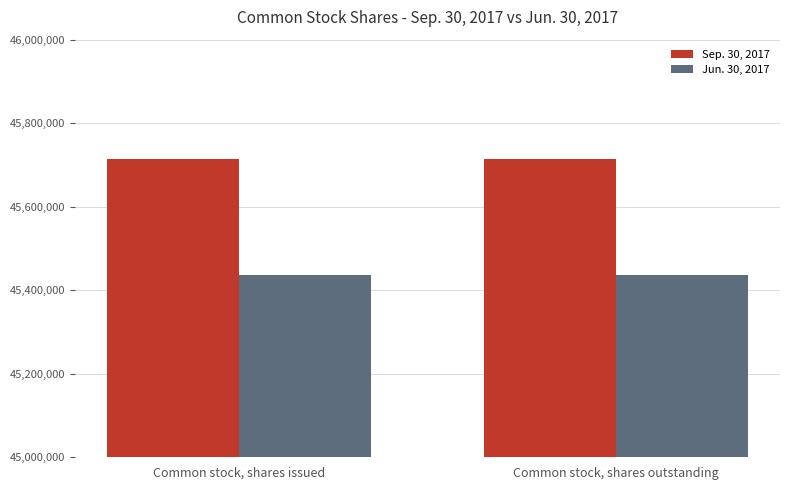

What is the difference between the highest and lowest values at Common stock, shares issued?

277412